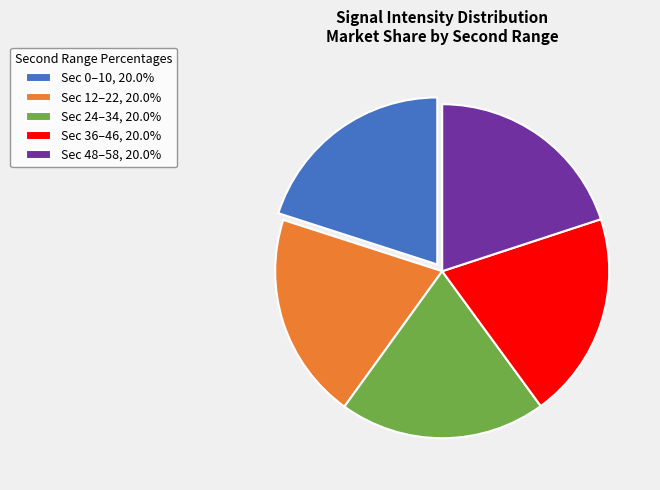

Does any single category account for the majority?

No